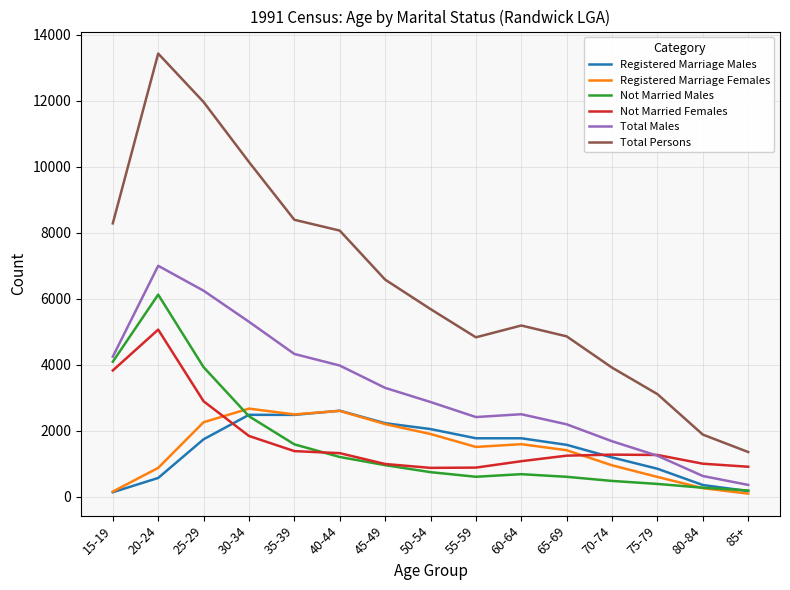

What is the sum of all Registered Marriage Males values?

21937